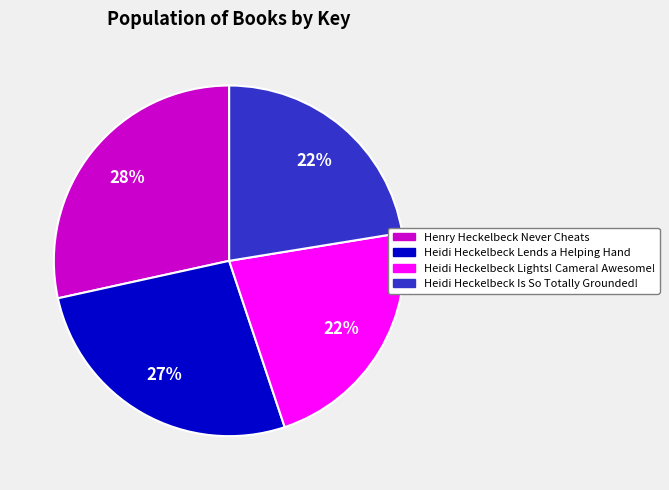

Which category has the biggest portion of the pie?

Henry Heckelbeck Never Cheats